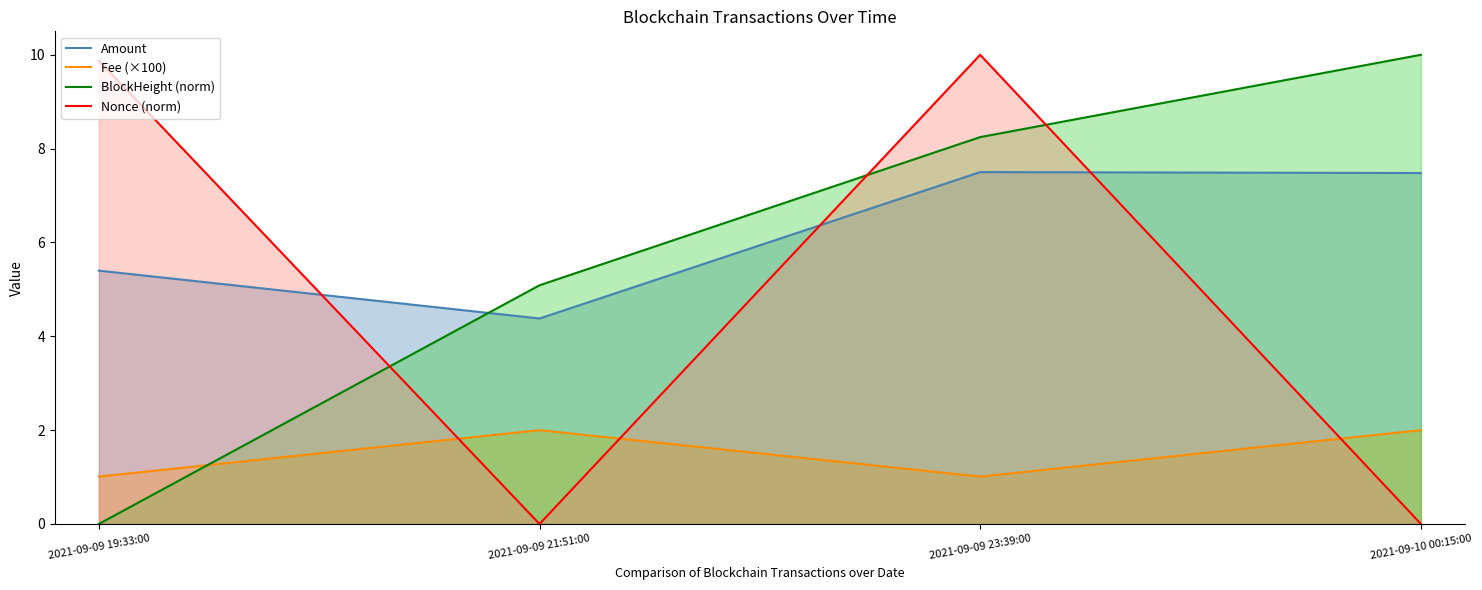

How many Amount values are between 5 and 7?

1